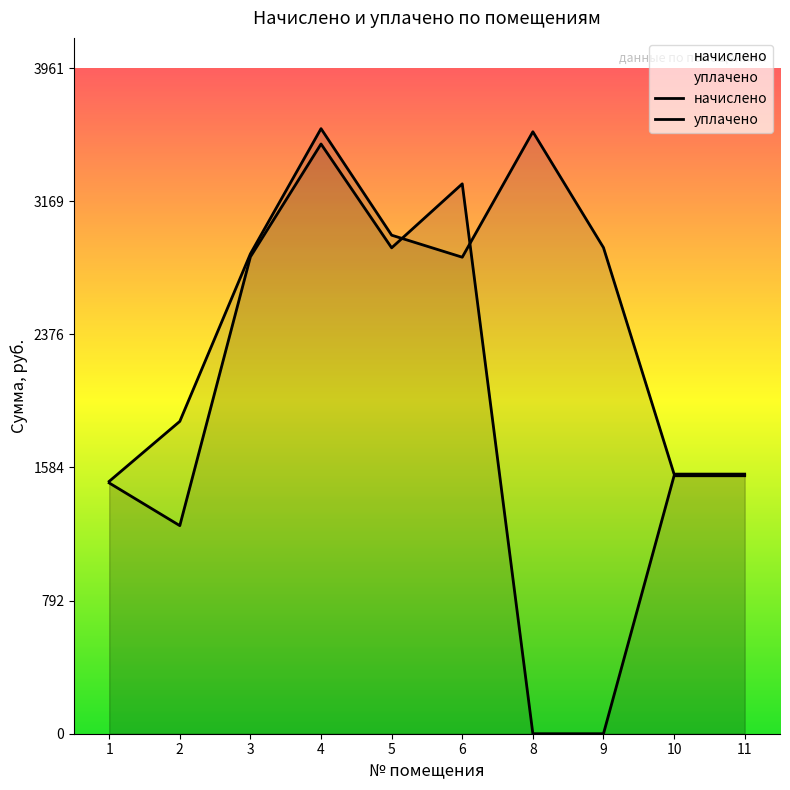

Is the value of уплачено at 6 greater than the value of начислено at 8?

No